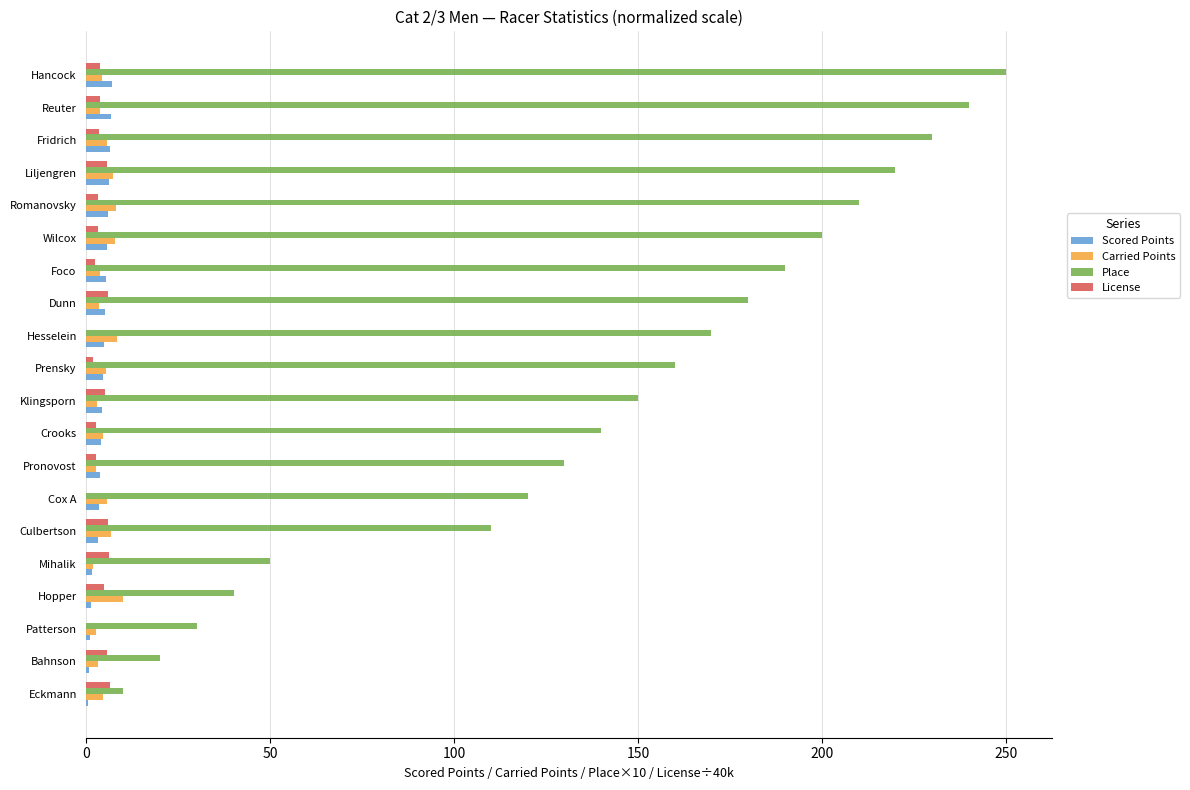

The value of License at Bahnson is 5.7. True or false?

True